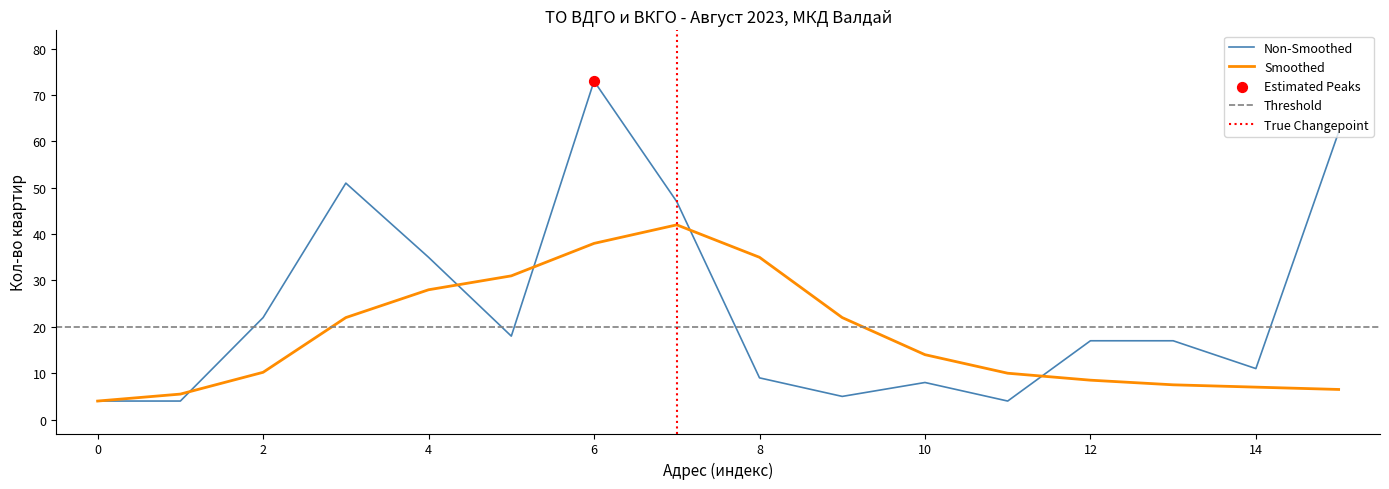

What is the lowest value of the Non-Smoothed series?

4.0